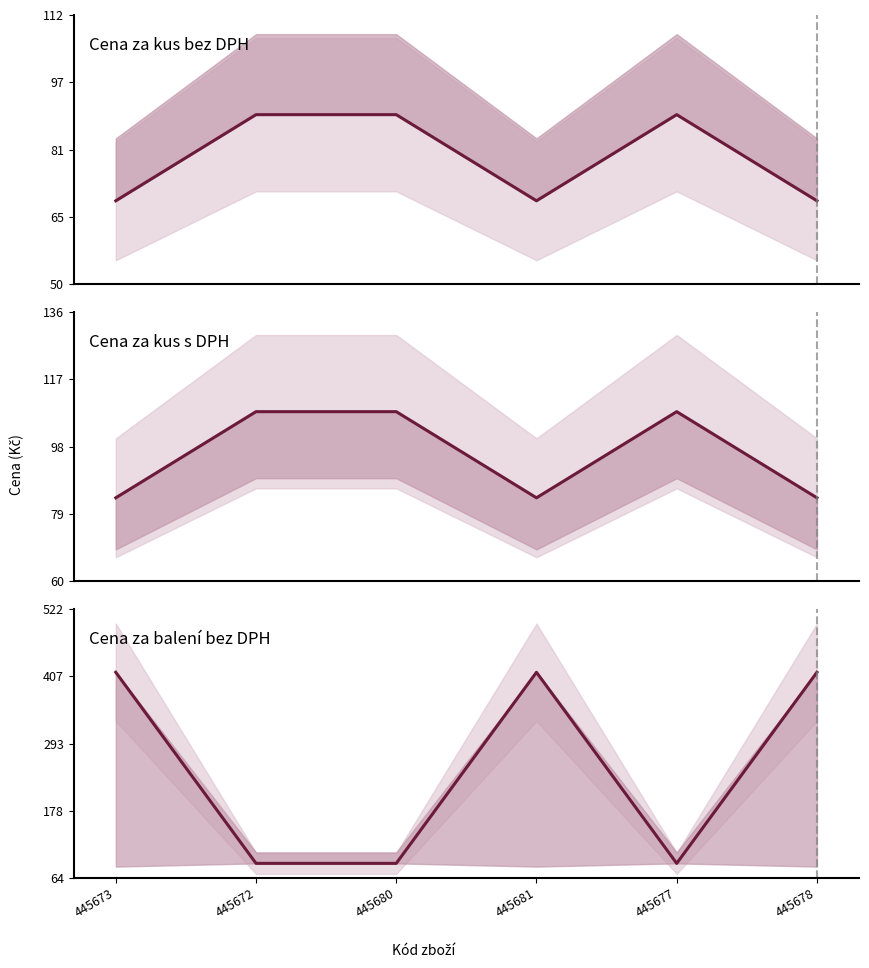

True or false: Cena za kus bez DPH and Cena za kus s DPH intersect in this chart.

False